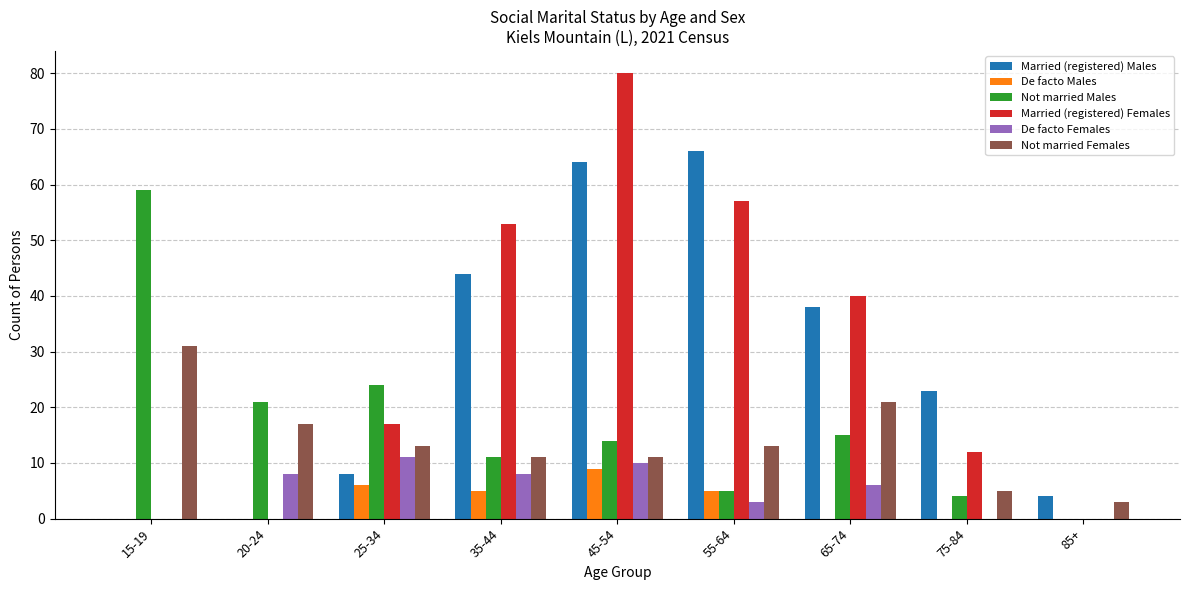

What is the total value across all series at 25-34?

79